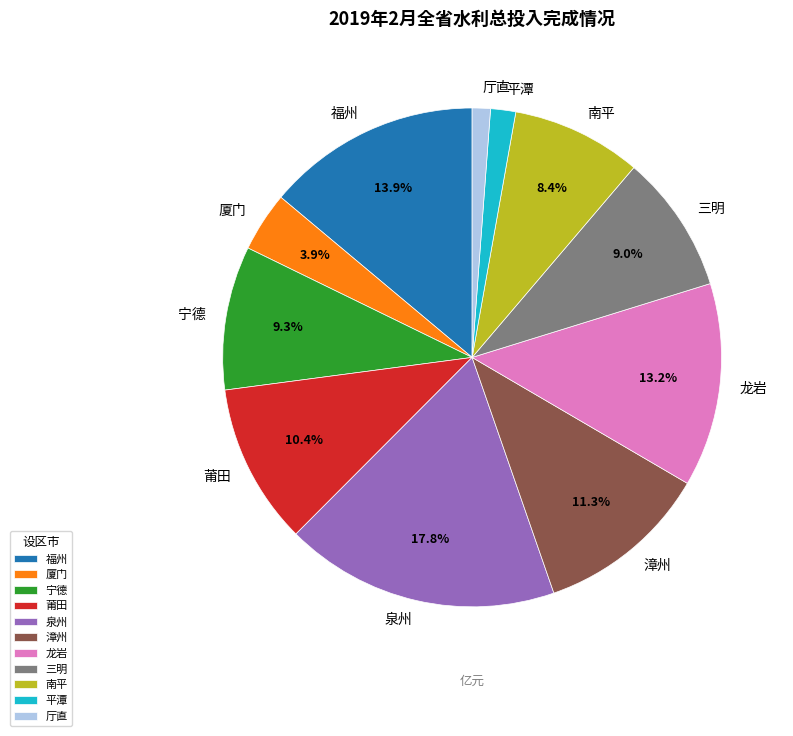

Which has a higher value, 龙岩 or 平潭?

龙岩